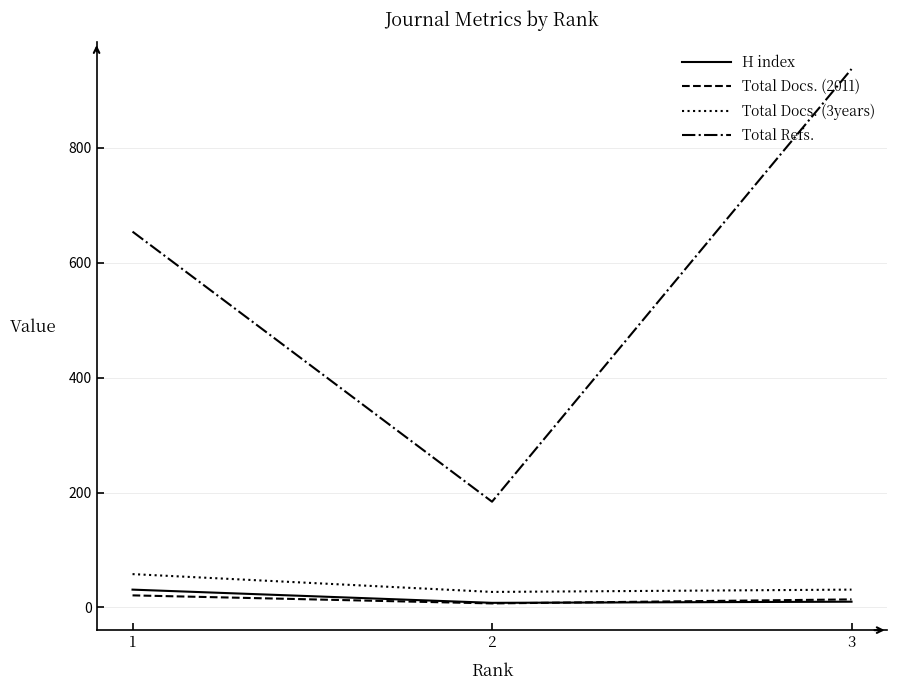

List the series in order of their peak value, lowest first.

Total Docs. (2011), H index, Total Docs. (3years), Total Refs.